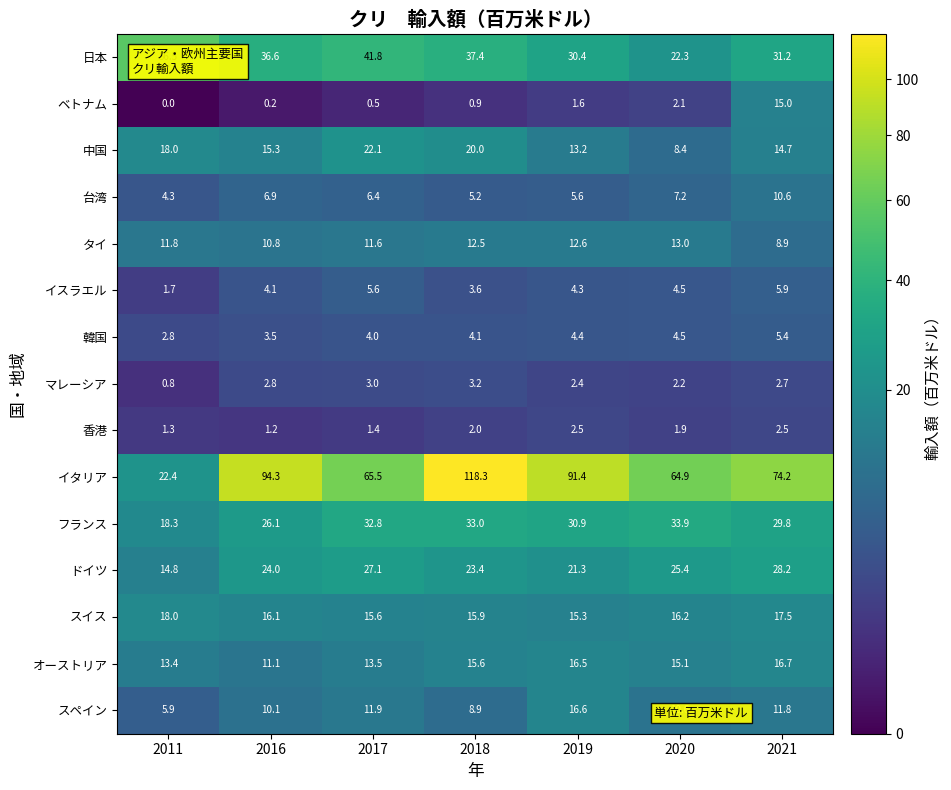

Which series has the largest range (max minus min)?

イタリア